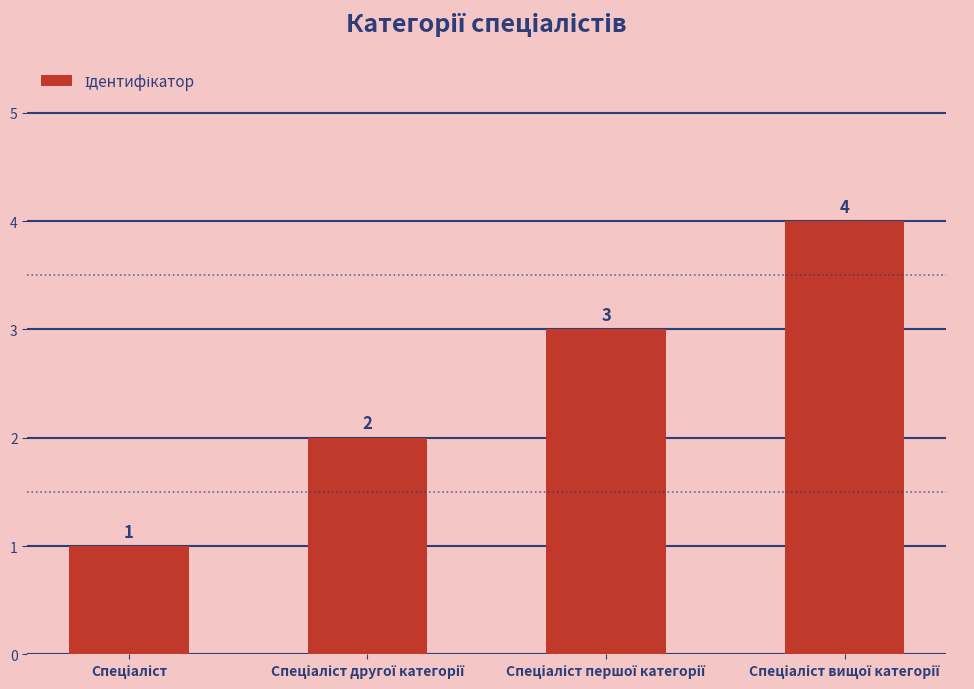

What is the value of the 2nd bar from the left?

2